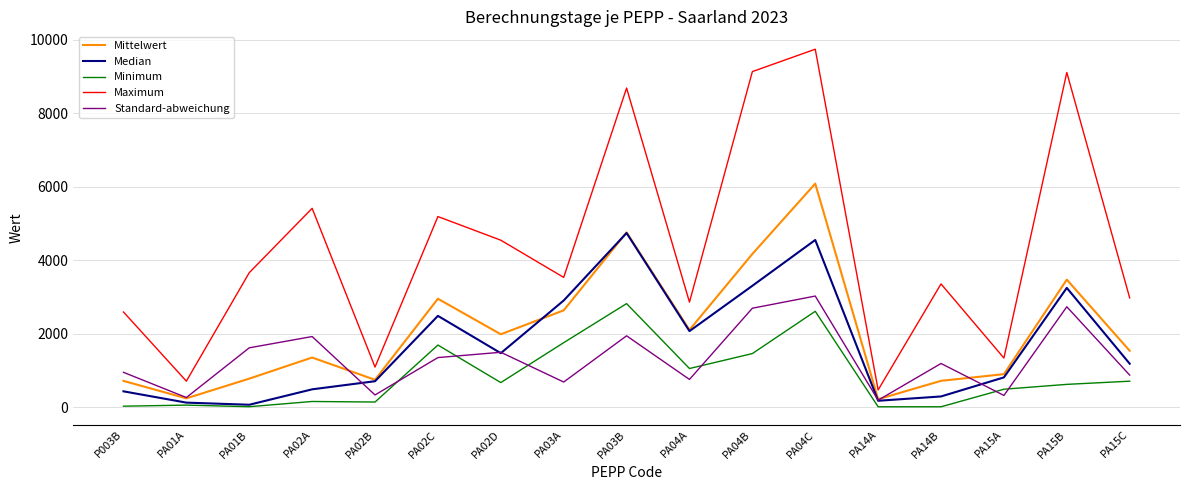

What is the greatest value displayed?

9747.0